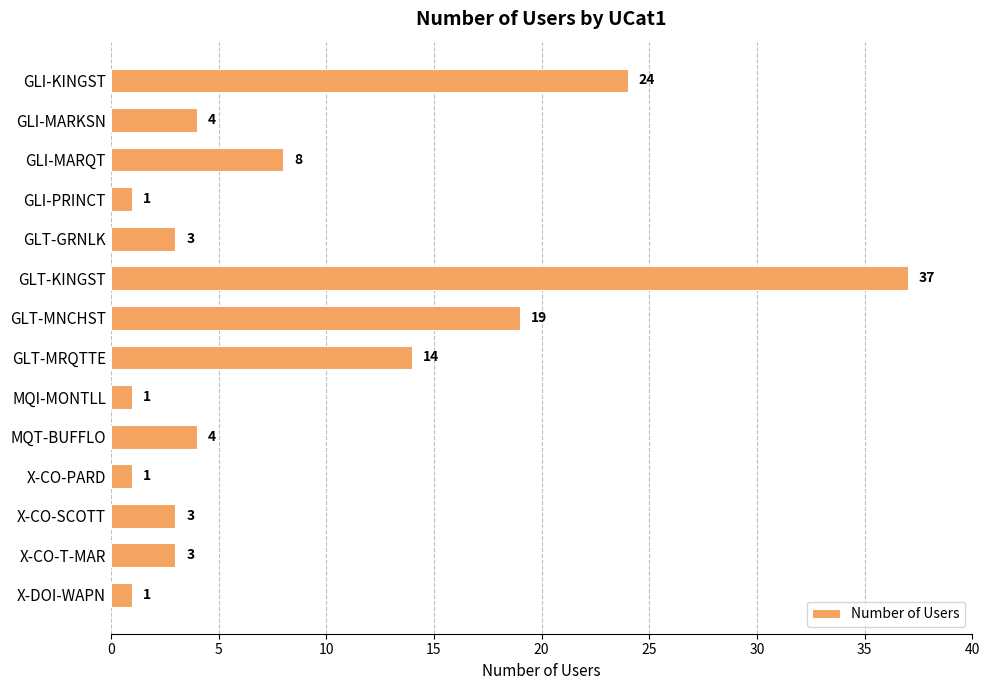

What is the maximum value shown in the chart?

37